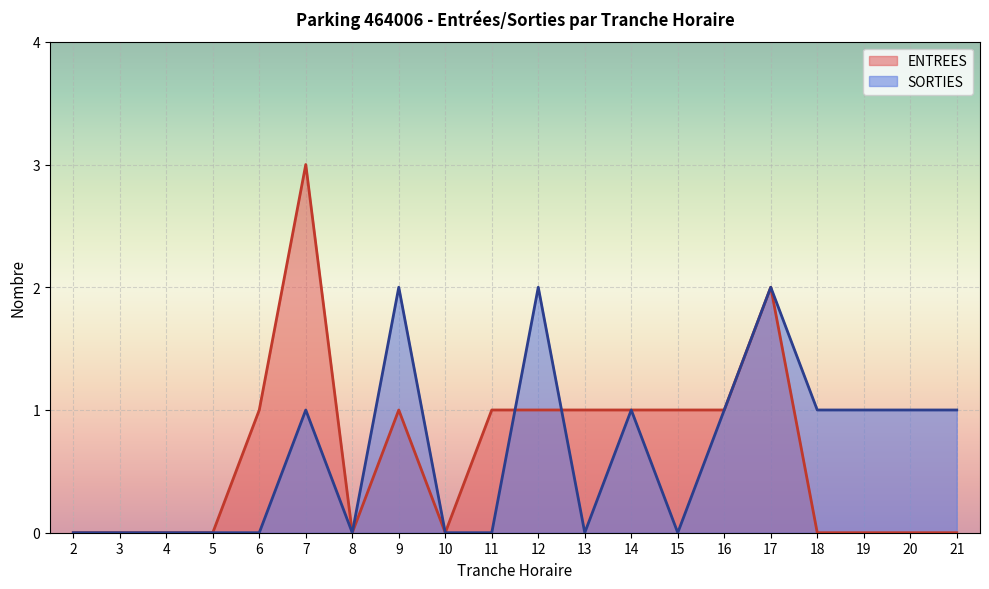

Reading left to right, extract all data points from this chart.

ENTREES: 2=0	3=0	4=0	5=0	6=1	7=3	8=0	9=1	10=0	11=1	12=1	13=1	14=1	15=1	16=1	17=2	18=0	19=0	20=0	21=0
SORTIES: 2=0	3=0	4=0	5=0	6=0	7=1	8=0	9=2	10=0	11=0	12=2	13=0	14=1	15=0	16=1	17=2	18=1	19=1	20=1	21=1